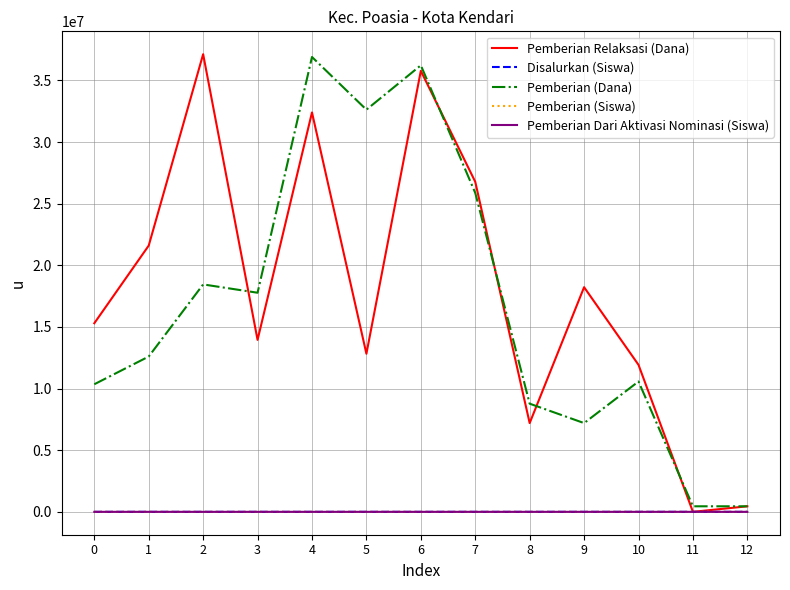

What is the highest value of the Pemberian (Dana) series?

36900000